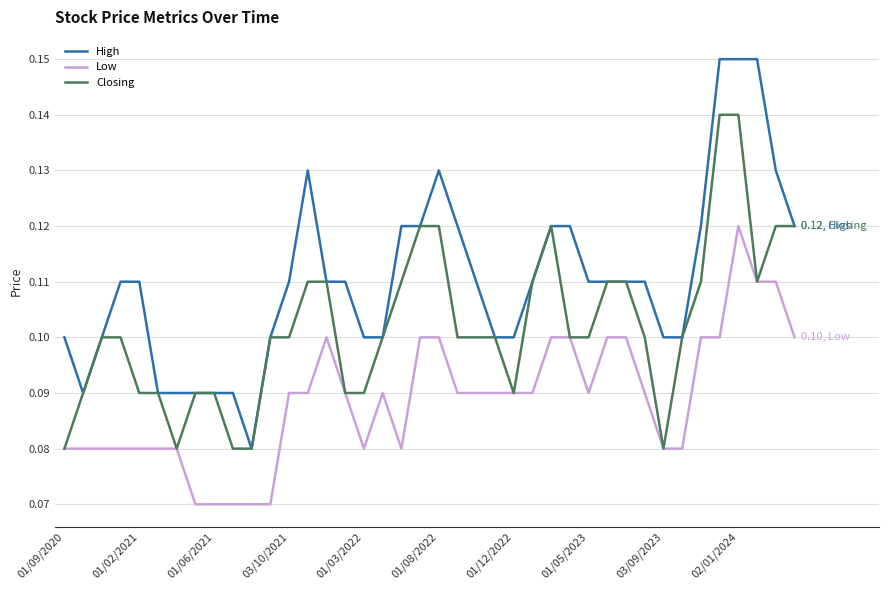

List the series in order of their peak value, lowest first.

Low, Closing, High